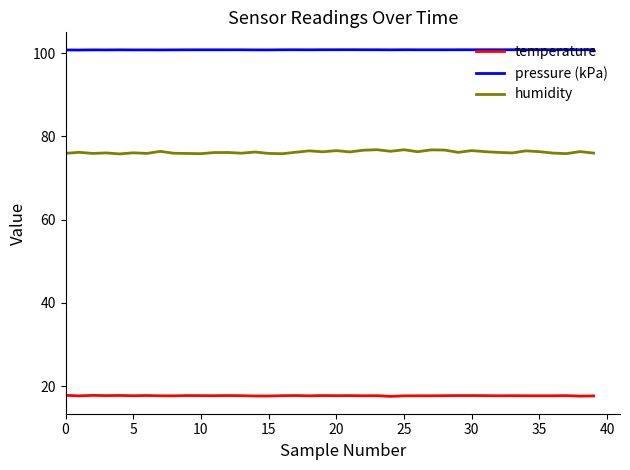

What are all the series names shown in the legend?

temperature, pressure (kPa), humidity